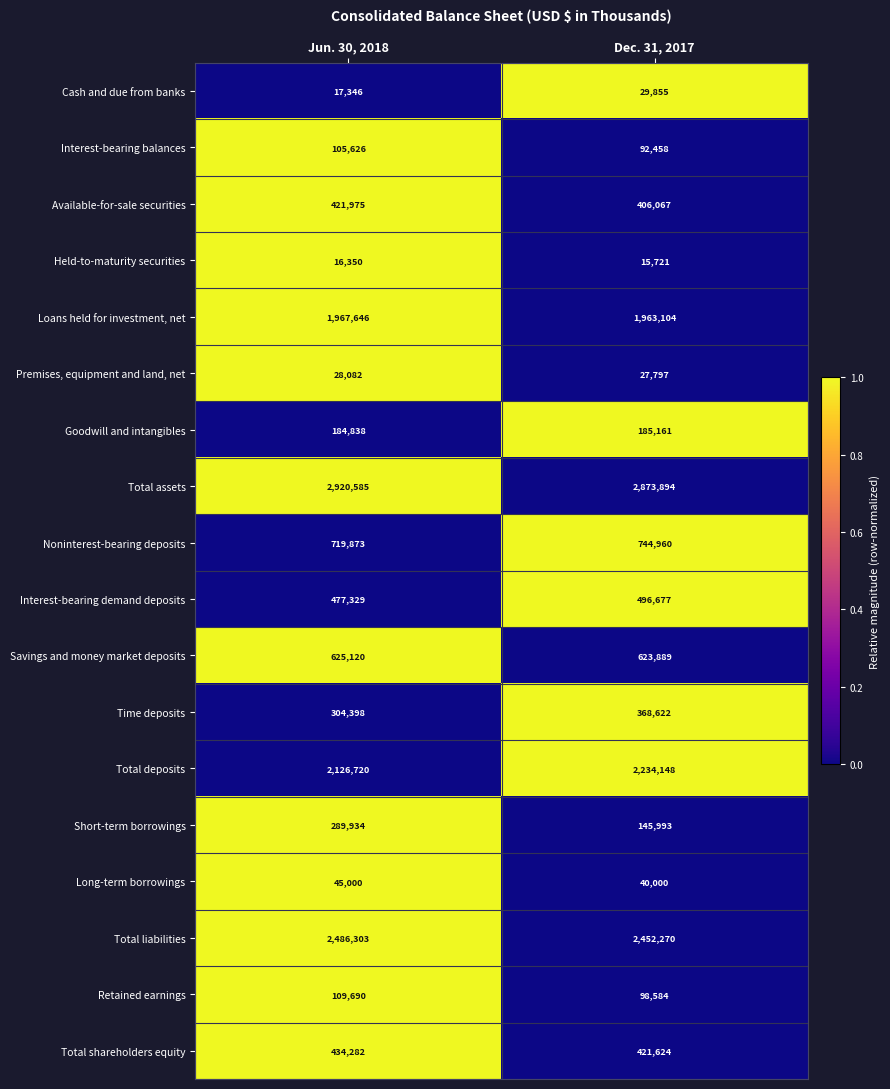

At which category is the sum across all series the highest?

Jun. 30, 2018